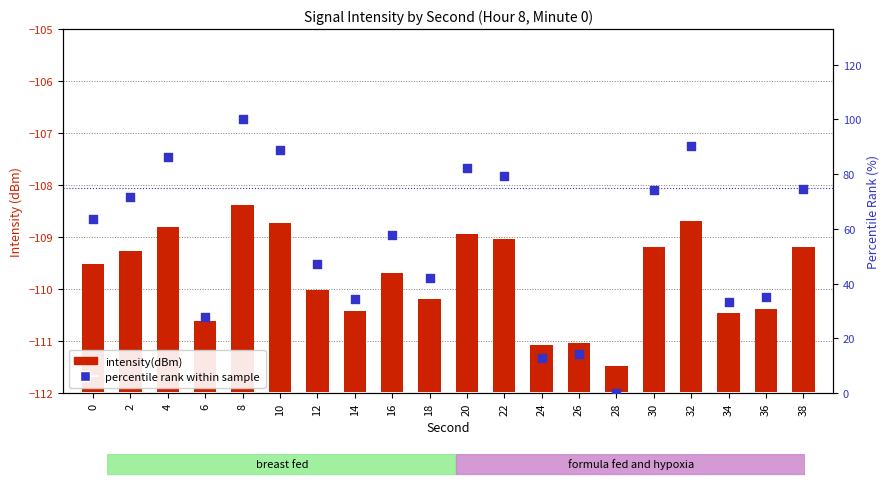

Which series reaches the minimum Y coordinate?

percentile rank within sample